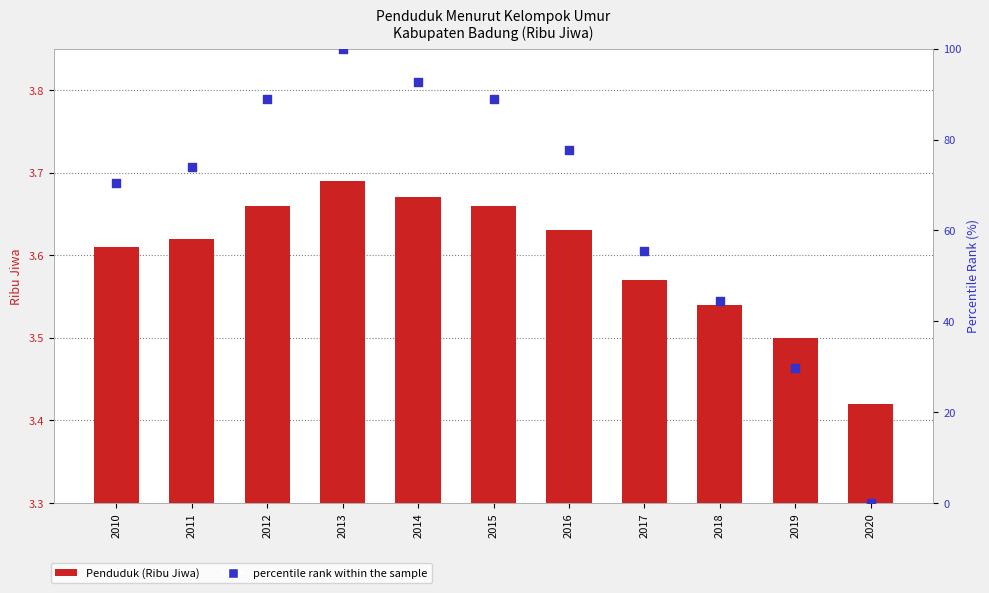

Which series has the largest Y range (max minus min)?

percentile rank within the sample